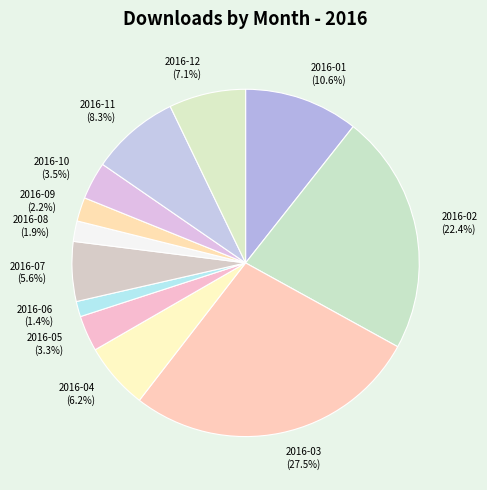

Which has a higher value, 2016-03 or 2016-09?

2016-03